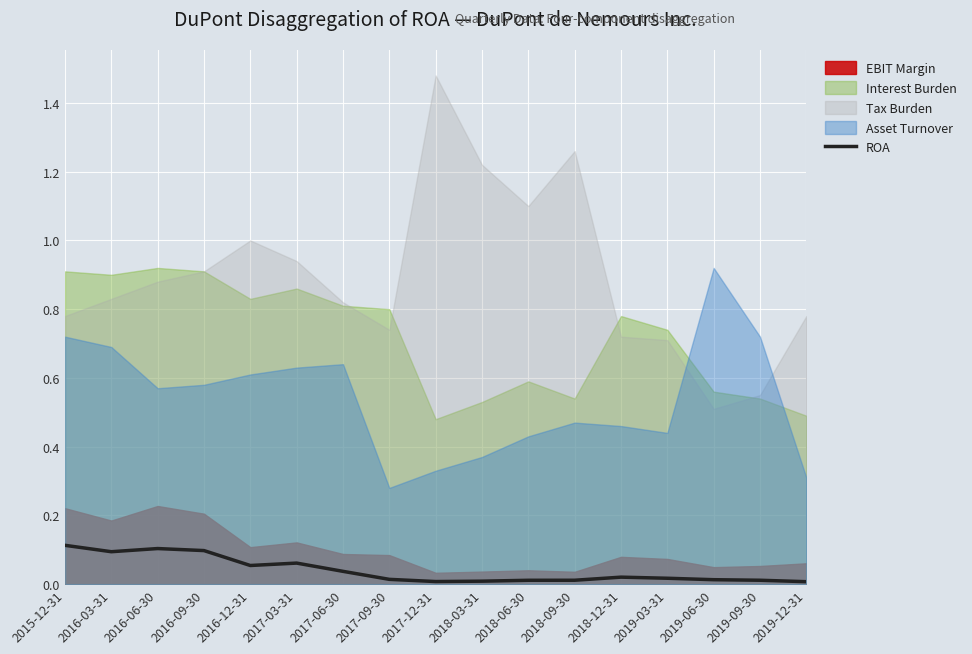

Rank the categories by value from lowest to highest.

2019-12-31, 2017-12-31, 2018-03-31, 2018-06-30, 2018-09-30, 2019-09-30, 2019-06-30, 2017-09-30, 2019-03-31, 2018-12-31, 2017-06-30, 2016-12-31, 2017-03-31, 2016-03-31, 2016-09-30, 2016-06-30, 2015-12-31